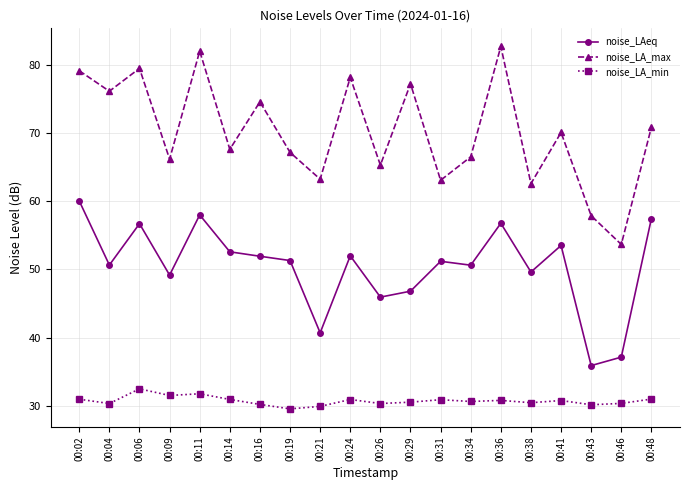

At how many categories does at least one series exceed 43?

20